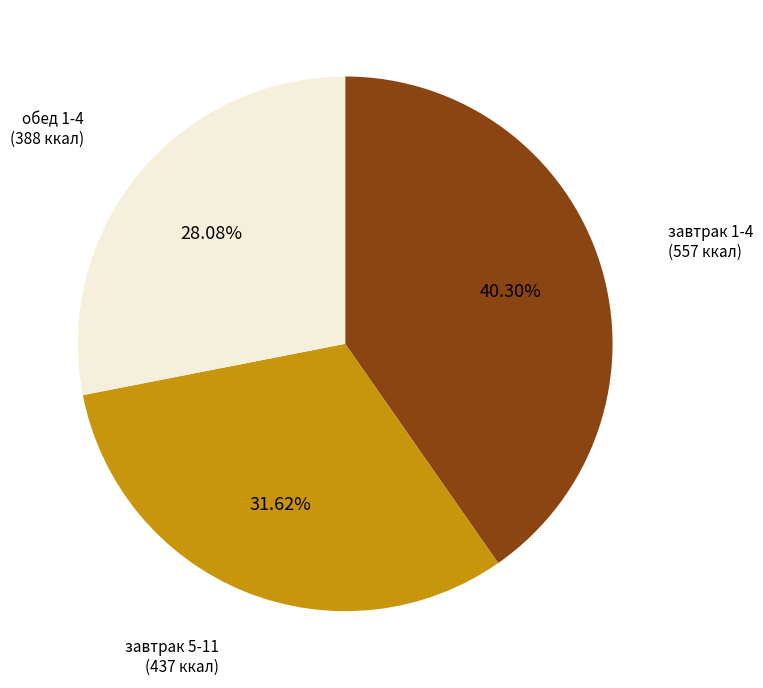

Combined, do завтрак 5-11 (437 ккал) and завтрак 1-4 (557 ккал) account for over 50%?

Yes